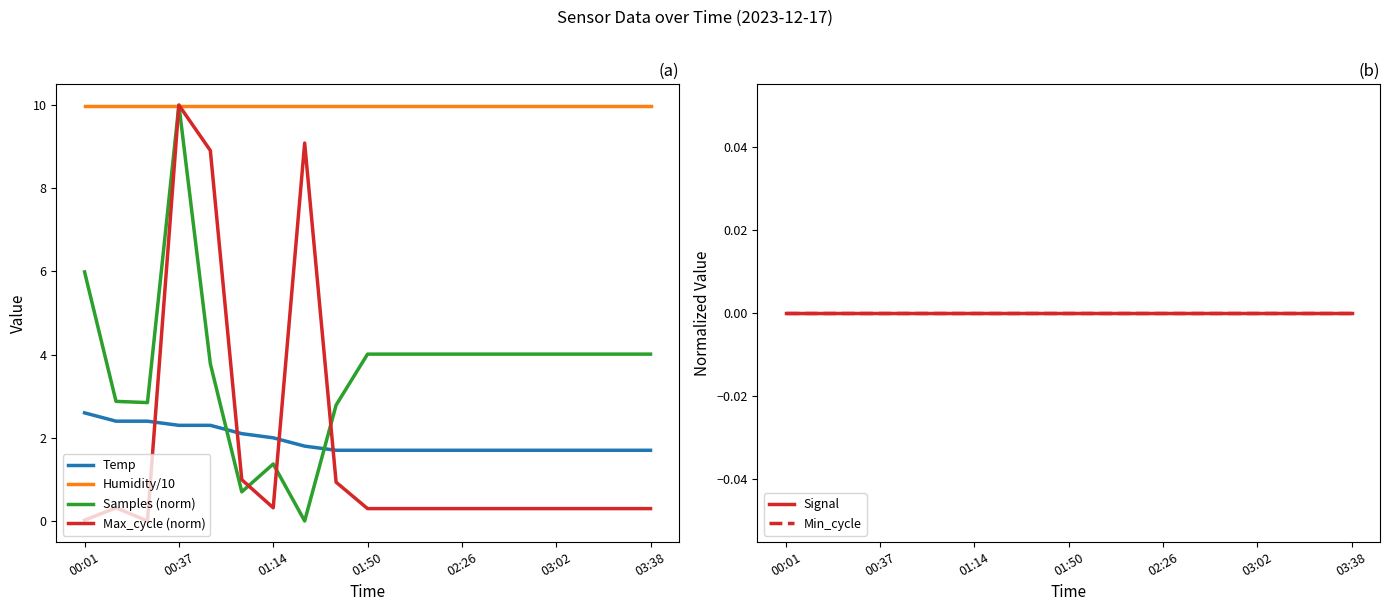

Reading left to right, what are all the values shown in this chart?

Temp: 2.6	2.4	2.4	2.3	2.3	2.1	2.0	1.8	1.7	1.7	1.7	1.7	1.7	1.7	1.7	1.7	1.7	1.7	1.7
Humidity/10: 10.0	10.0	10.0	10.0	10.0	10.0	10.0	10.0	10.0	10.0	10.0	10.0	10.0	10.0	10.0	10.0	10.0	10.0	10.0
Samples (norm): 6.0	2.9	2.8	10.0	3.8	0.7	1.4	0.0	2.8	4.0	4.0	4.0	4.0	4.0	4.0	4.0	4.0	4.0	4.0
Max_cycle (norm): 0.0	0.3	0.0	10.0	8.9	1.0	0.3	9.1	0.9	0.3	0.3	0.3	0.3	0.3	0.3	0.3	0.3	0.3	0.3
Signal: 0.0	0.0	0.0	0.0	0.0	0.0	0.0	0.0	0.0	0.0	0.0	0.0	0.0	0.0	0.0	0.0	0.0	0.0	0.0
Min_cycle: 0.0	0.0	0.0	0.0	0.0	0.0	0.0	0.0	0.0	0.0	0.0	0.0	0.0	0.0	0.0	0.0	0.0	0.0	0.0